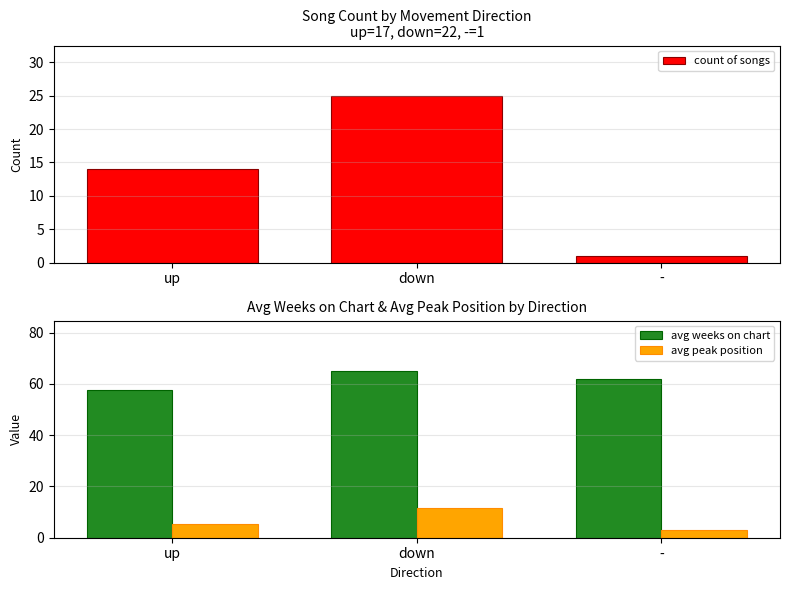

What is the value of the avg peak position bar at the 2nd from the left?

11.8